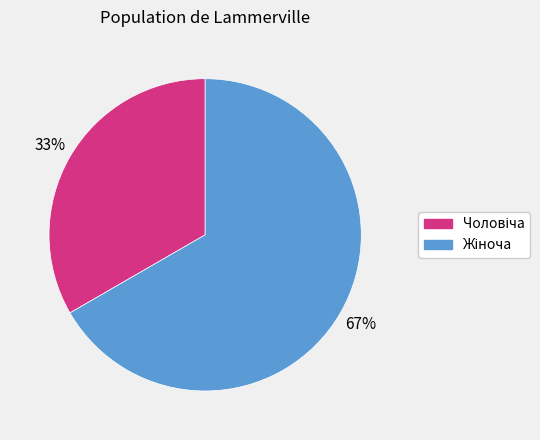

Is there a majority slice in this chart?

Yes